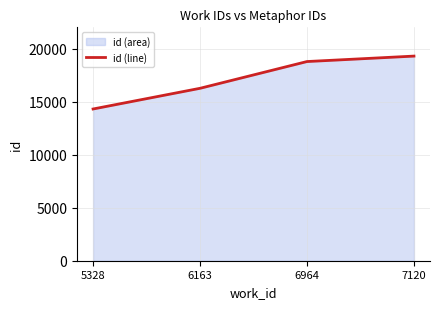

The value at 7120 is 30946. True or false?

False